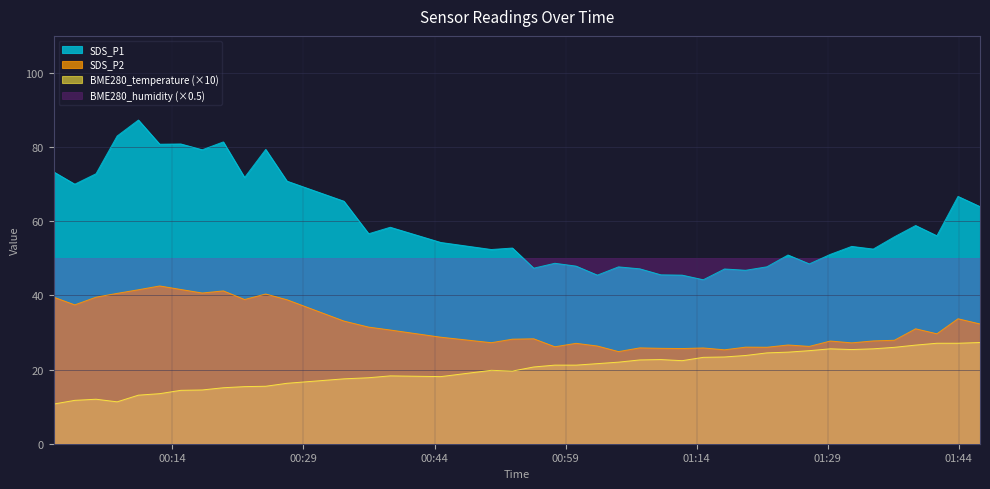

How many categories are shown in the chart?

40